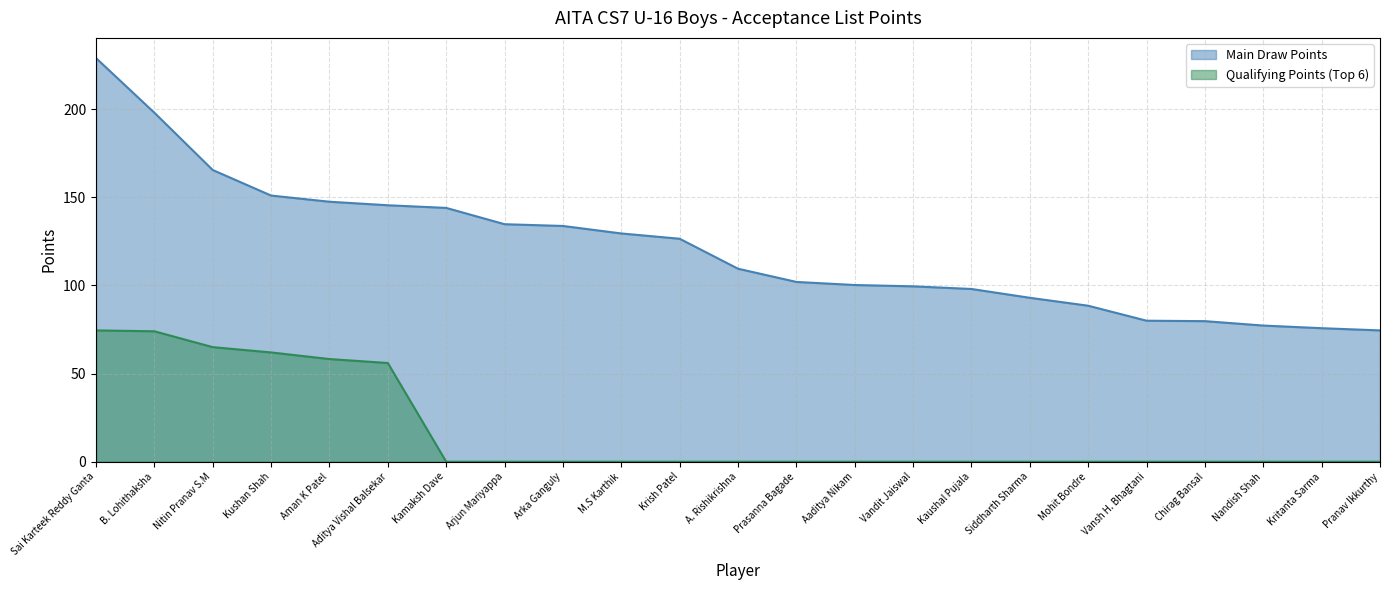

True or false: Main Draw Points and Qualifying Points (Top 6) intersect in this chart.

False